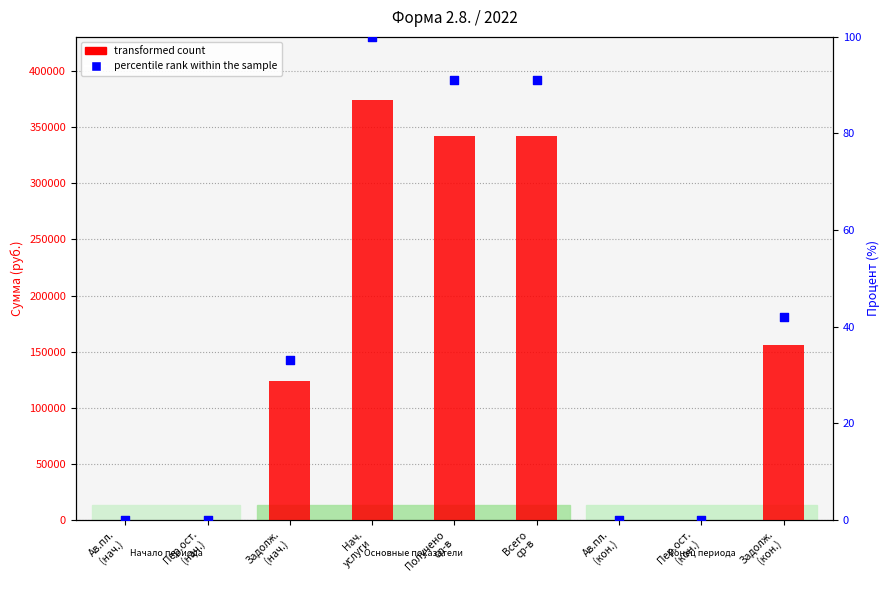

At how many categories does at least one series exceed 207065?

3